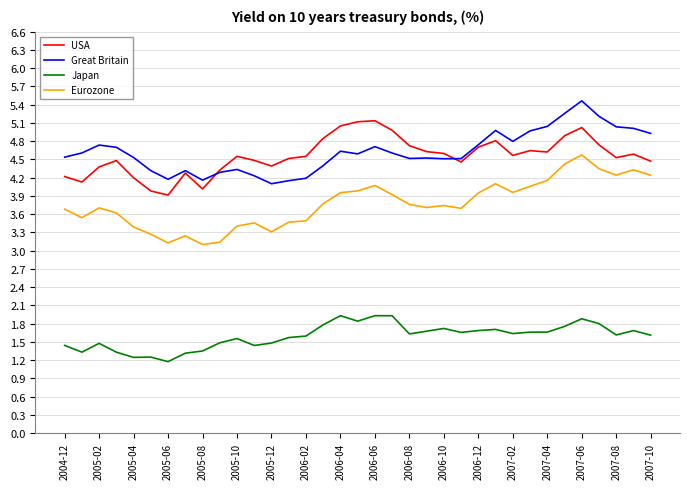

What is the minimum value for Japan?

1.2